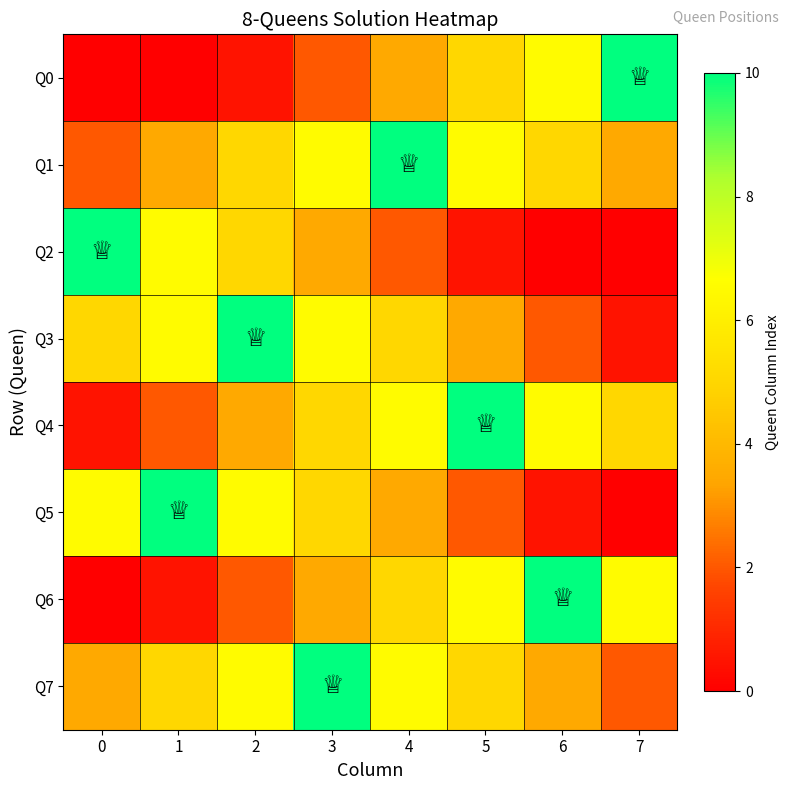

Reading right to left, what are all the values shown in this chart?

Q0: 7=10.0	6=6.5	5=5.0	4=3.5	3=2.0	2=0.5	1=0.0	0=0.0
Q1: 7=3.5	6=5.0	5=6.5	4=10.0	3=6.5	2=5.0	1=3.5	0=2.0
Q2: 7=0.0	6=0.0	5=0.5	4=2.0	3=3.5	2=5.0	1=6.5	0=10.0
Q3: 7=0.5	6=2.0	5=3.5	4=5.0	3=6.5	2=10.0	1=6.5	0=5.0
Q4: 7=5.0	6=6.5	5=10.0	4=6.5	3=5.0	2=3.5	1=2.0	0=0.5
Q5: 7=0.0	6=0.5	5=2.0	4=3.5	3=5.0	2=6.5	1=10.0	0=6.5
Q6: 7=6.5	6=10.0	5=6.5	4=5.0	3=3.5	2=2.0	1=0.5	0=0.0
Q7: 7=2.0	6=3.5	5=5.0	4=6.5	3=10.0	2=6.5	1=5.0	0=3.5